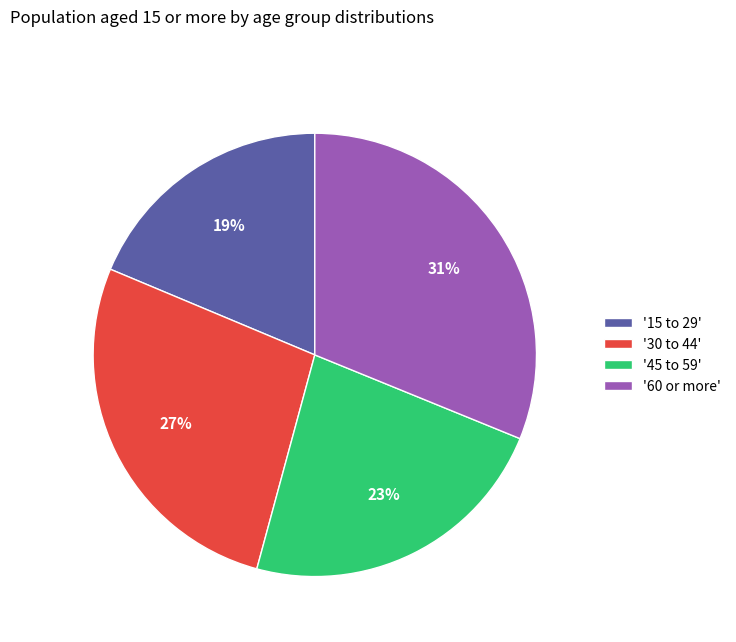

Which has a higher value, '15 to 29' or '30 to 44'?

'30 to 44'